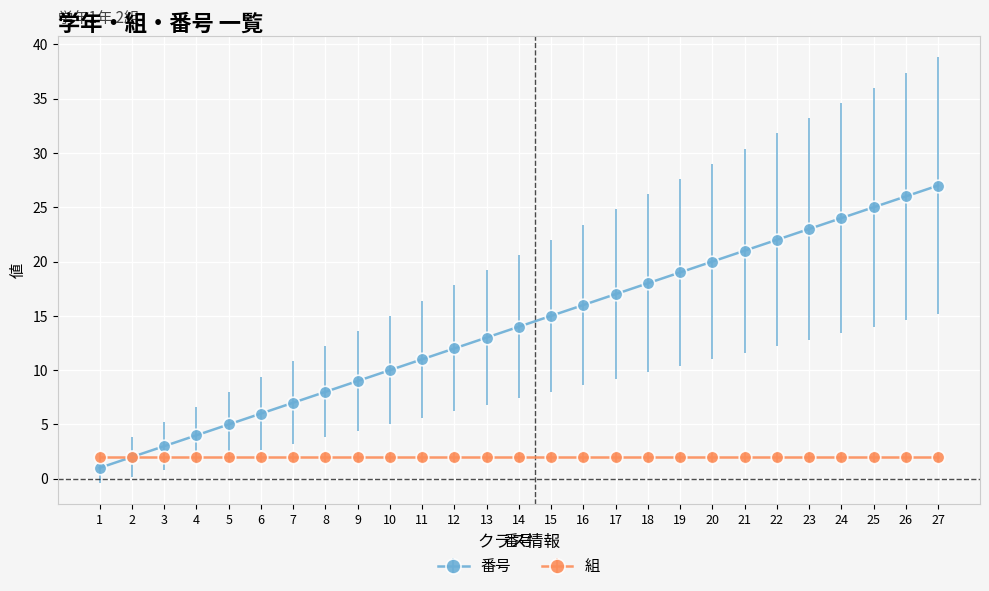

Is the value of 組 at 18 greater than the value of 番号 at 4?

No